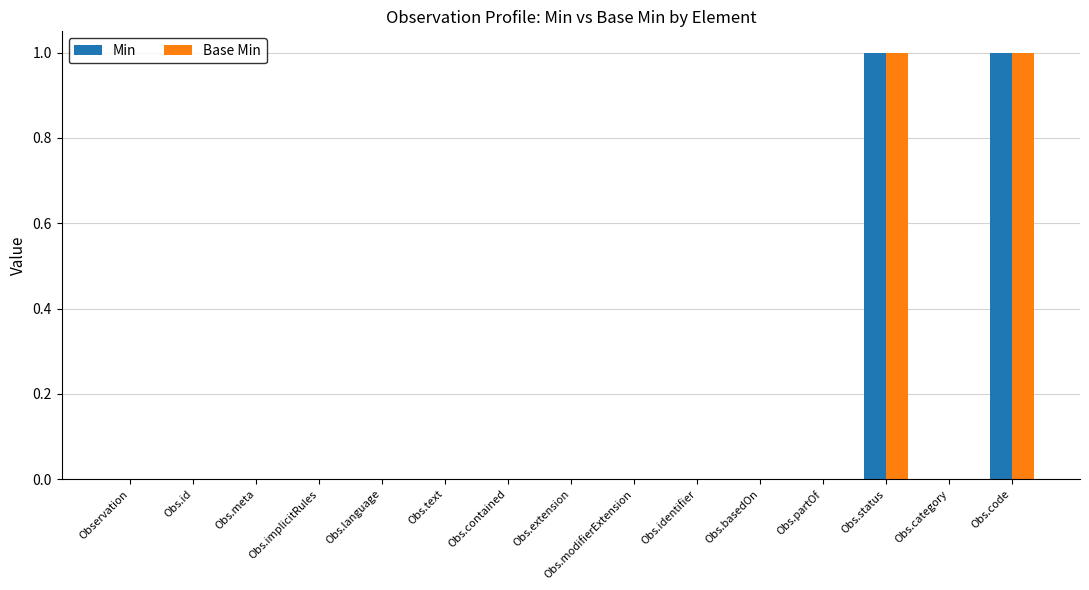

Count the Min values in the range 0 to 1.

15